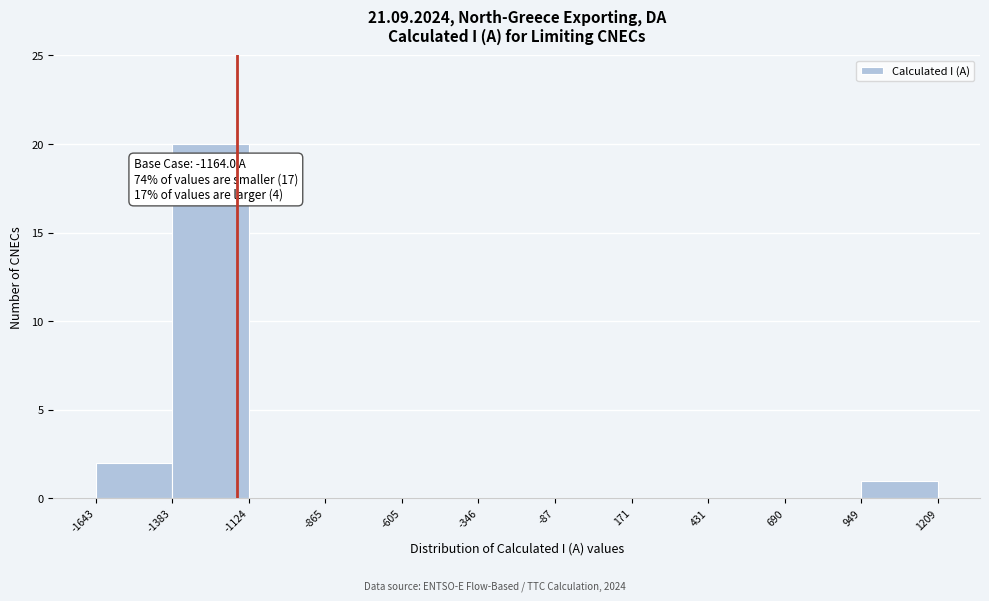

Which range on the x-axis has the tallest bar?

-1383 to -1124